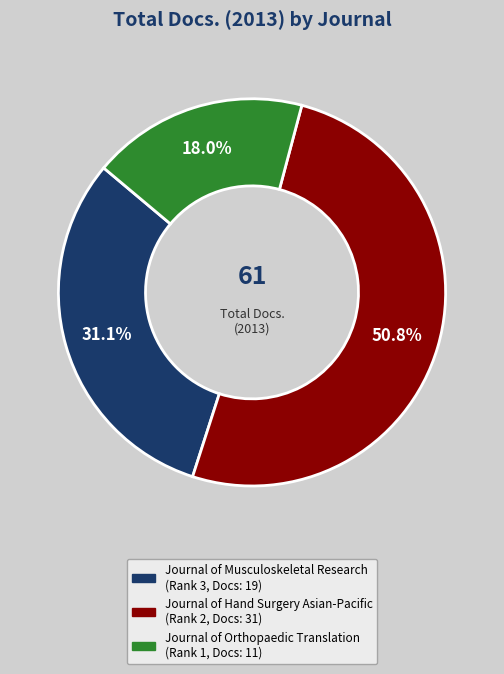

Which slice is the smallest?

Journal of Orthopaedic Translation